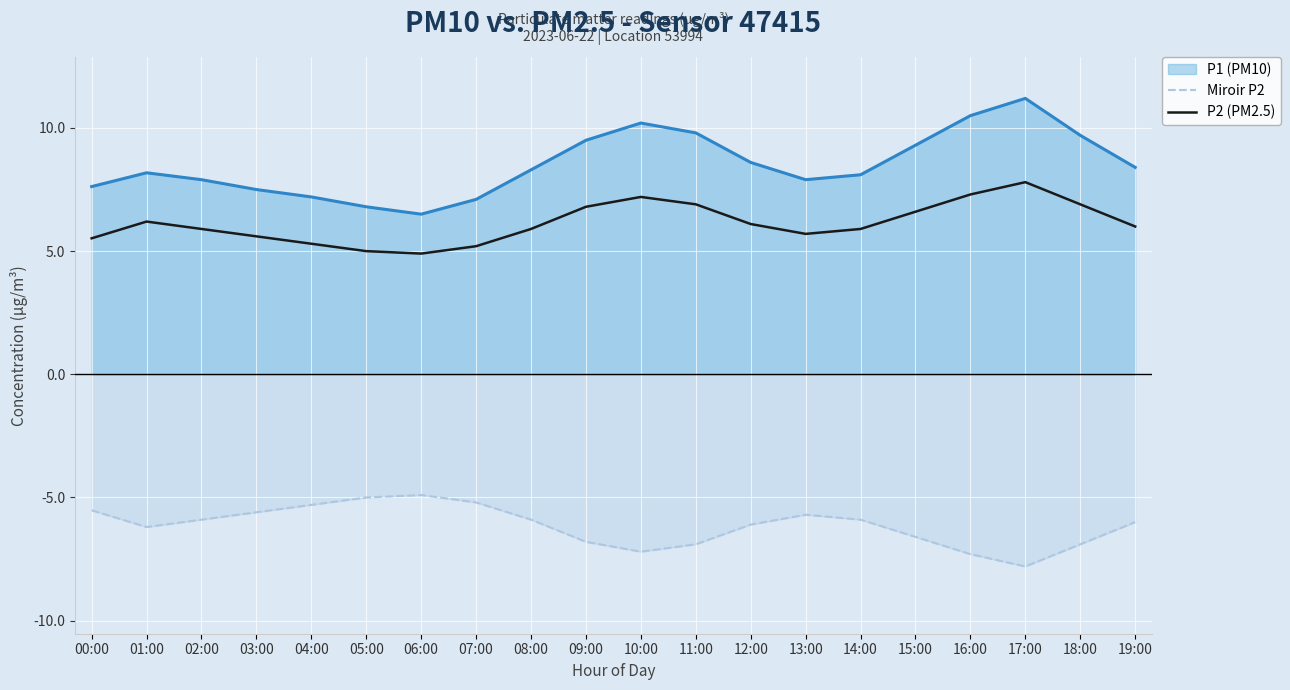

At which label is Miroir P2 closest to -6?

19:00